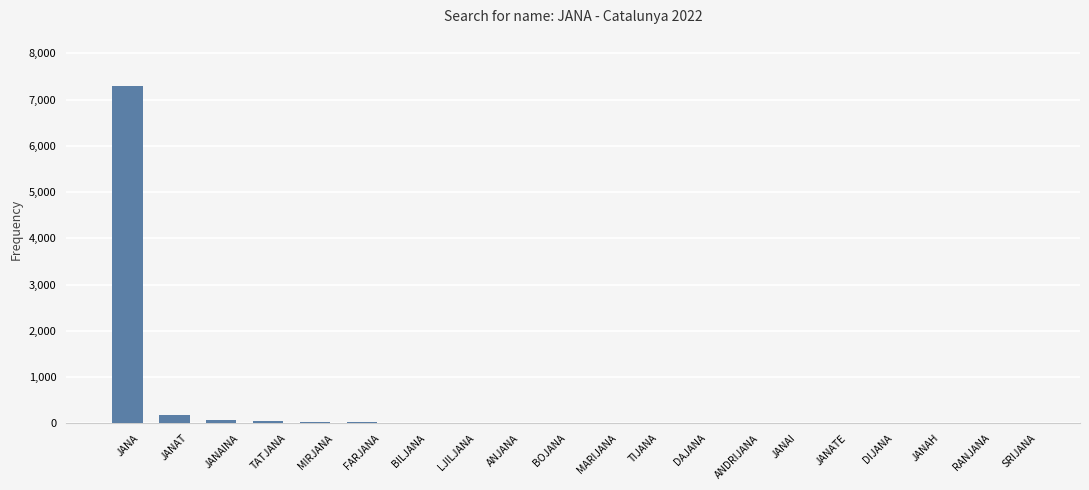

True or false: the data shows 4854 at JANA.

False